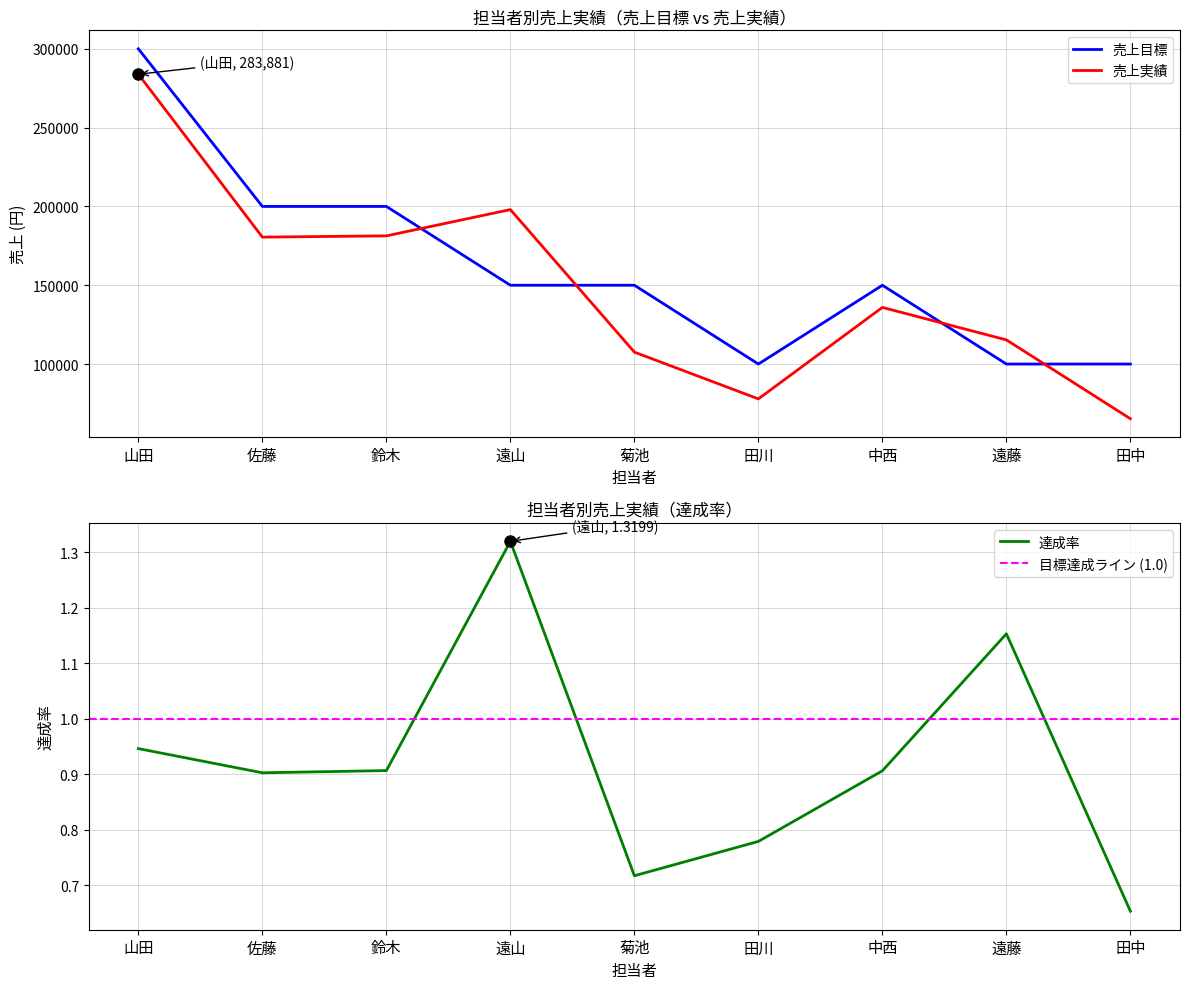

The 売上実績 series shows 105501.1 at 佐藤. True or false?

False